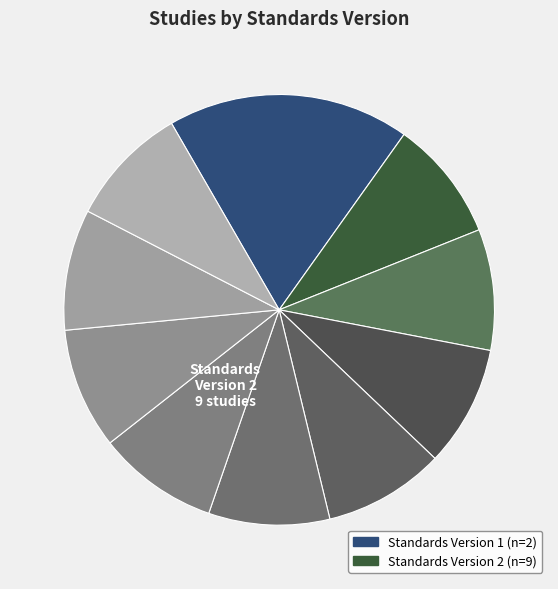

To the nearest percent, what is the average slice percentage?

9%